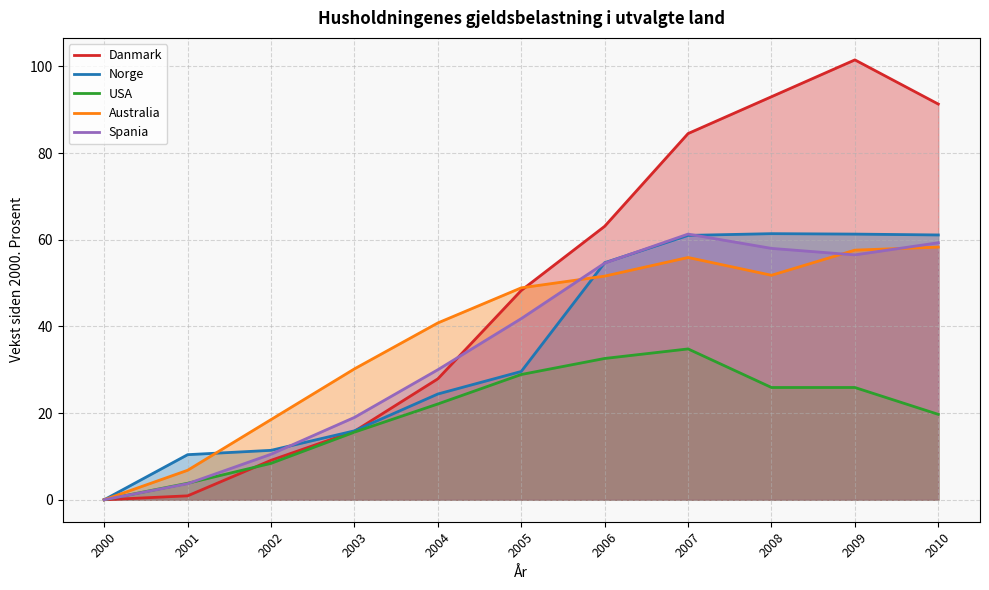

What is the value of the Danmark point at the 10th from the left?

101.5